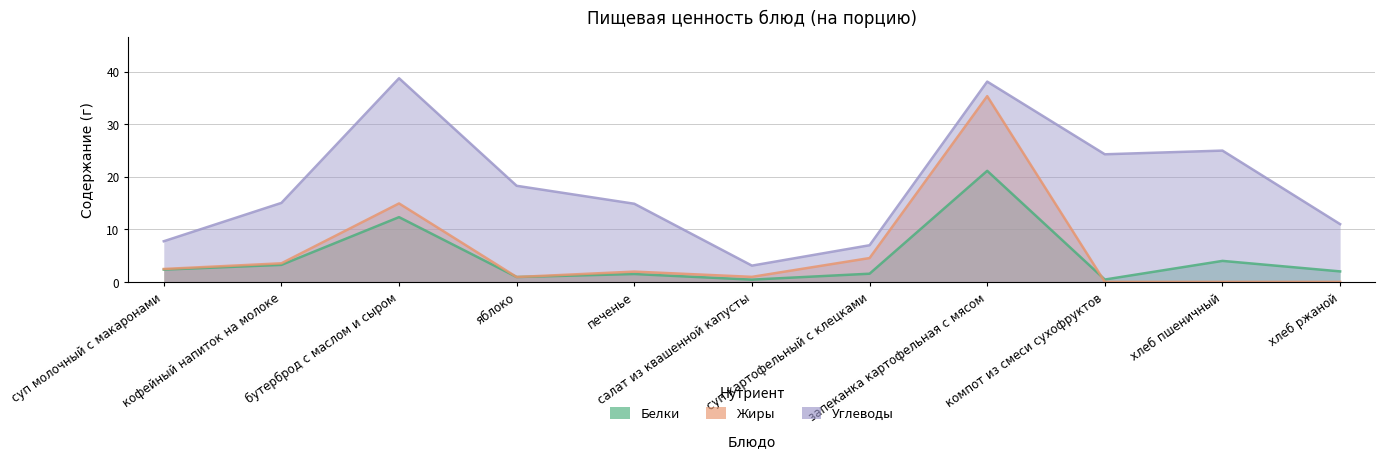

Which series ends up on top after the final intersection of Белки and Жиры?

Белки